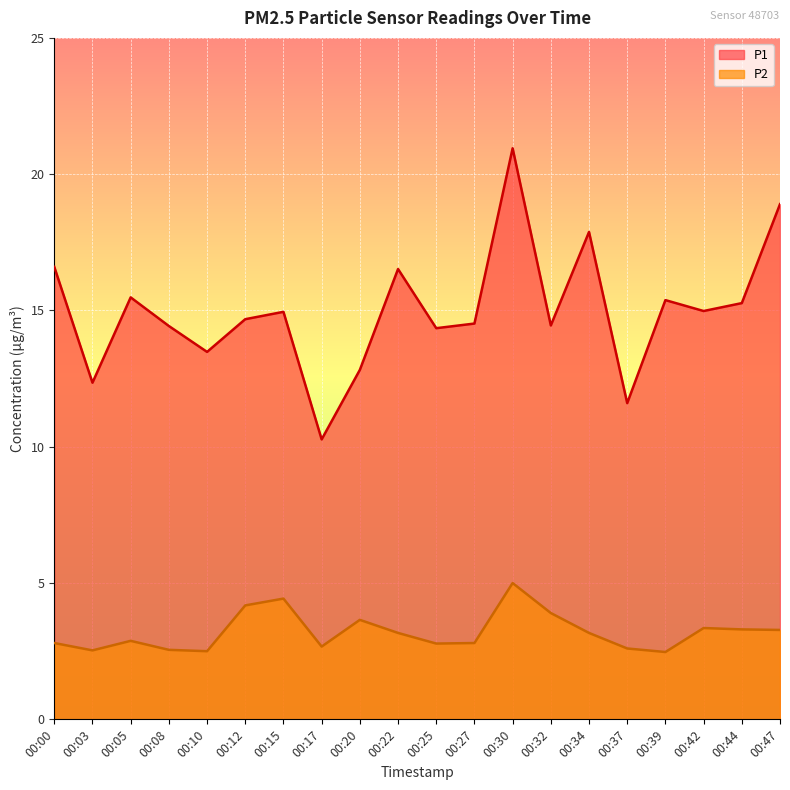

What is the approximate value of P2 at 00:32?

3.9